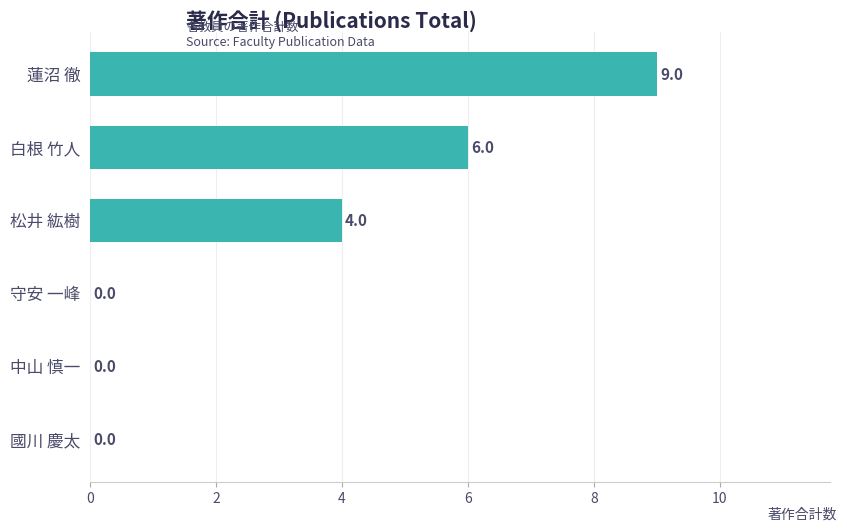

Read the value at 白根 竹人.

6